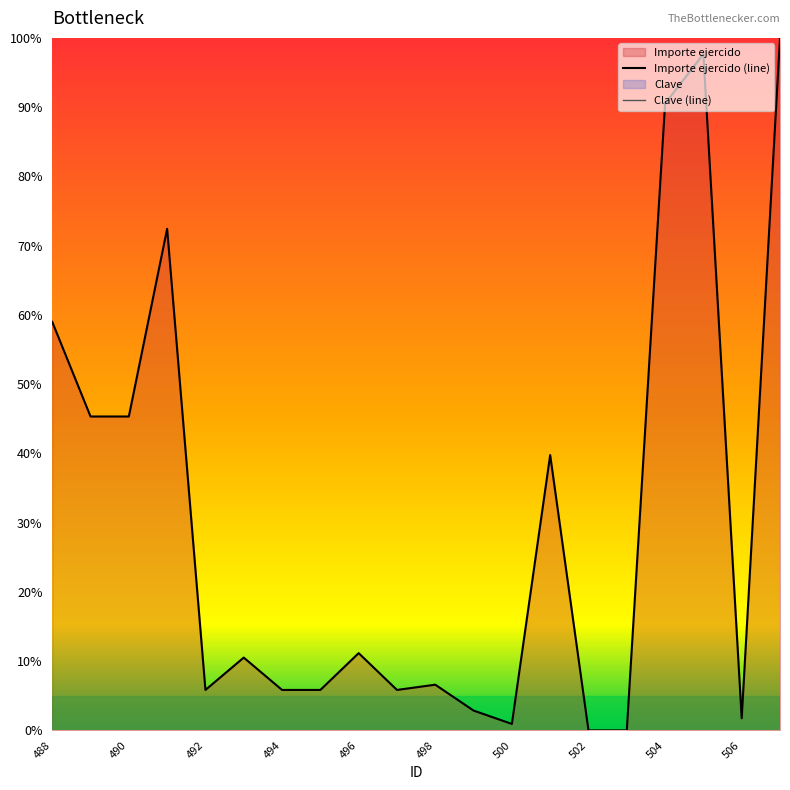

True or false: Importe ejercido (line) and Clave (line) cross at least once.

False